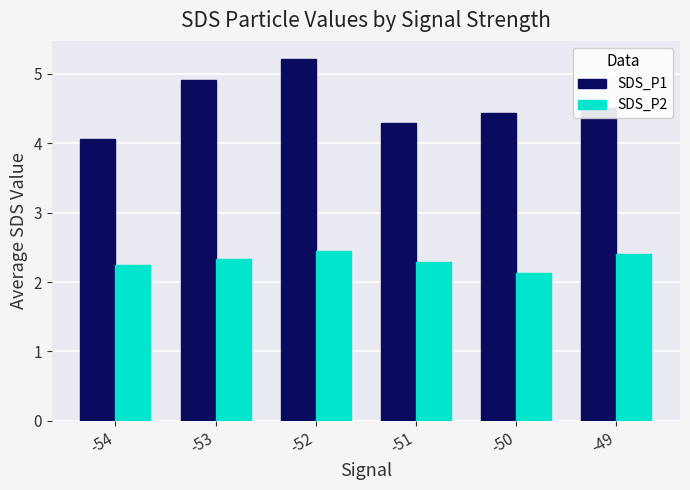

Which category has the lowest value in the SDS_P1 series?

-54